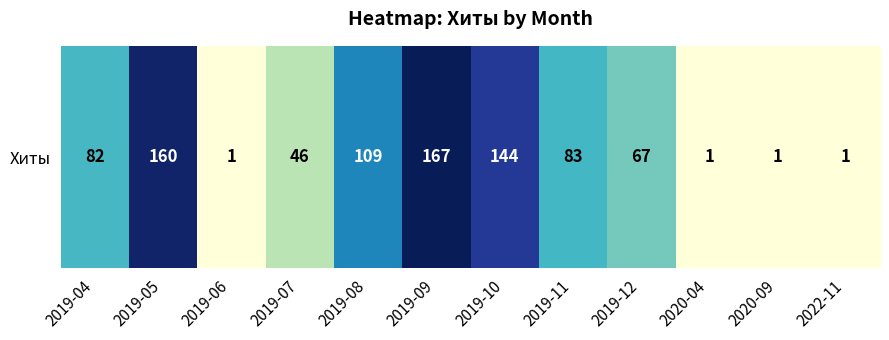

What is the average value?

72